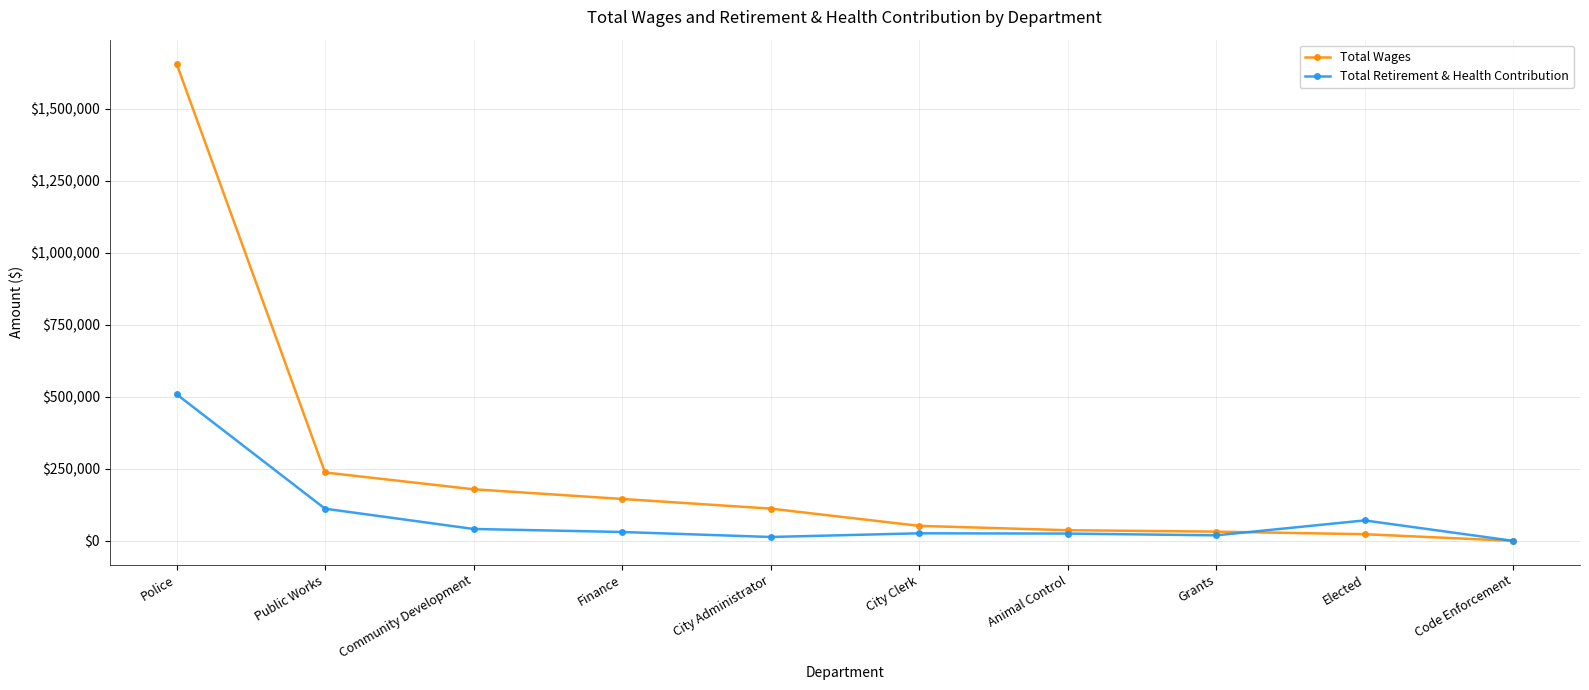

At how many categories does at least one series exceed 10273?

9